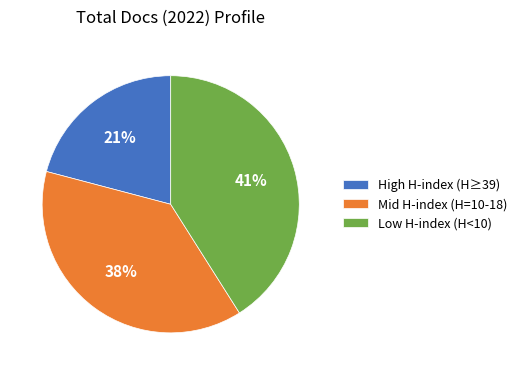

What is the largest slice in the pie chart?

Low H-index (H<10)